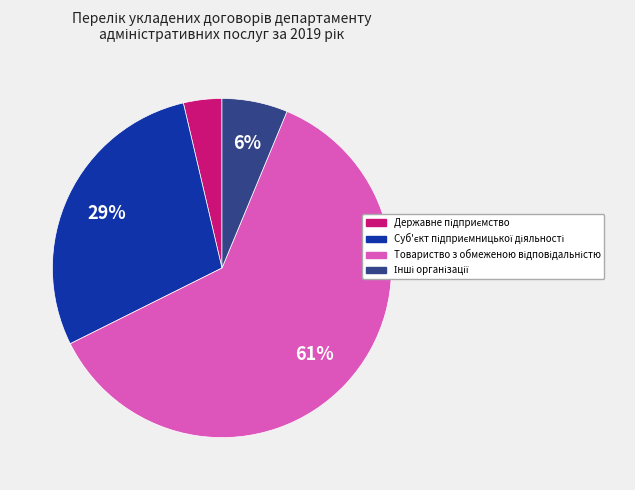

To the nearest percent, what is the average slice percentage?

25%